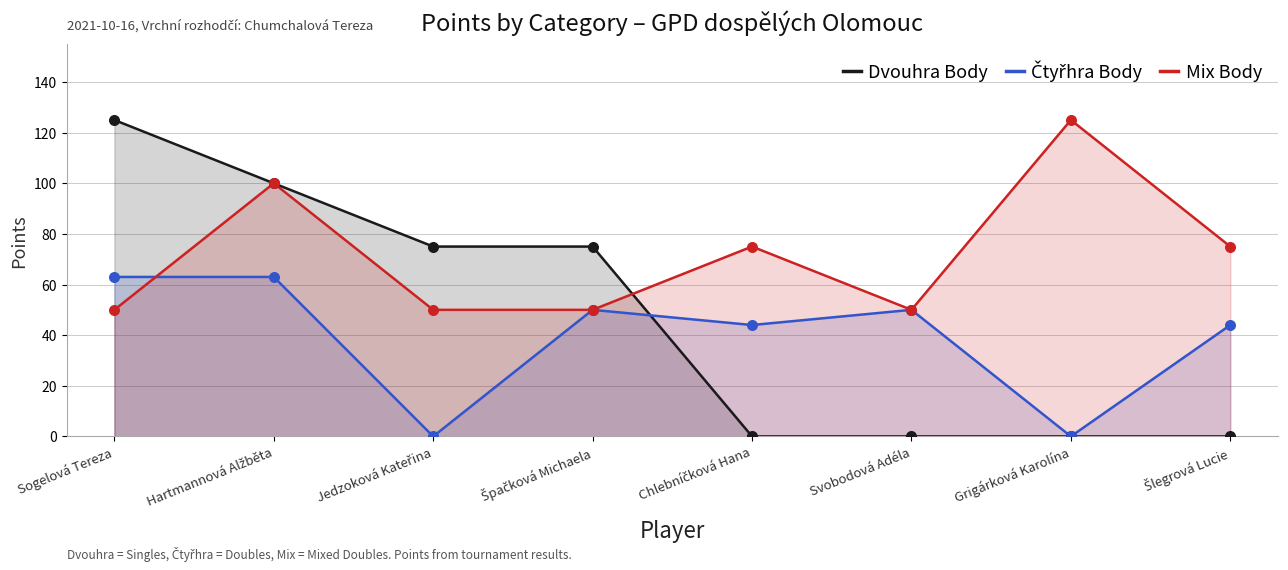

Is the value of Mix Body at Svobodová Adéla greater than the value of Čtyřhra Body at Grigárková Karolína?

Yes